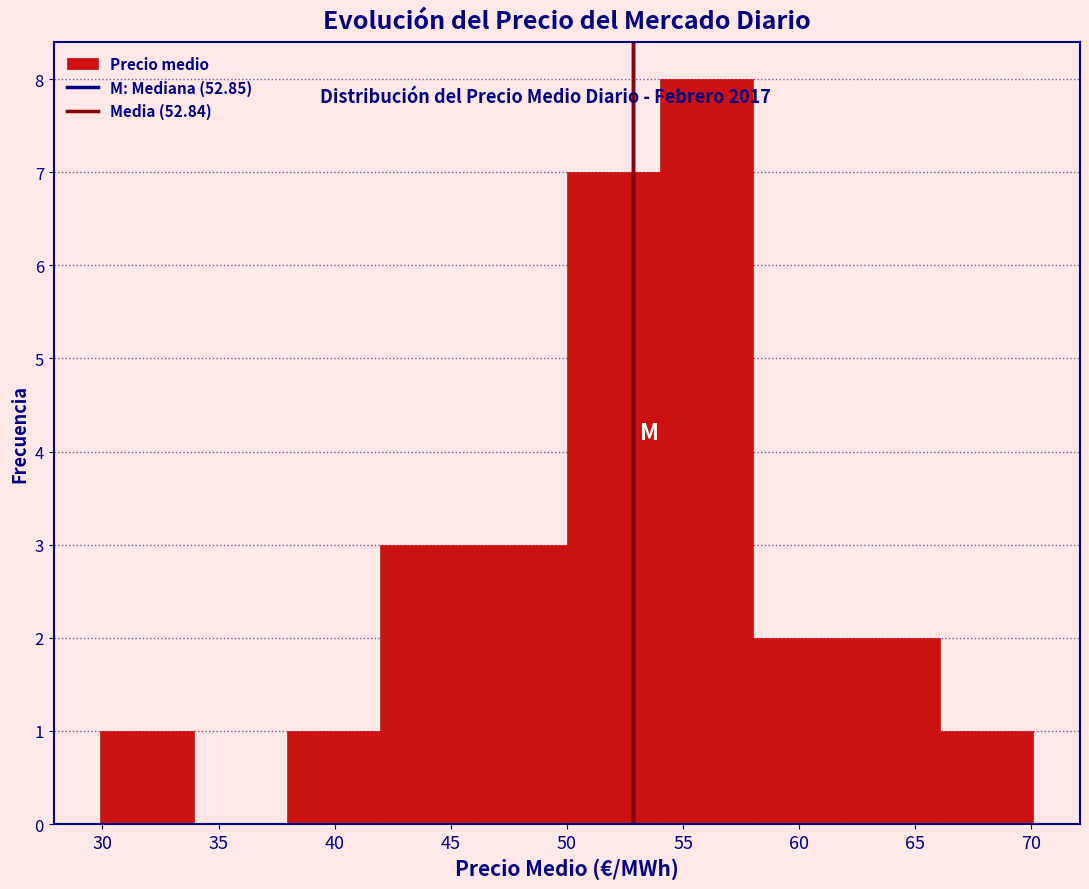

What is the height of the bar covering 58 to 62 on the x-axis? Neither the bar edges nor the heights are printed on the chart, so give them approximately, as read against the axes.

2